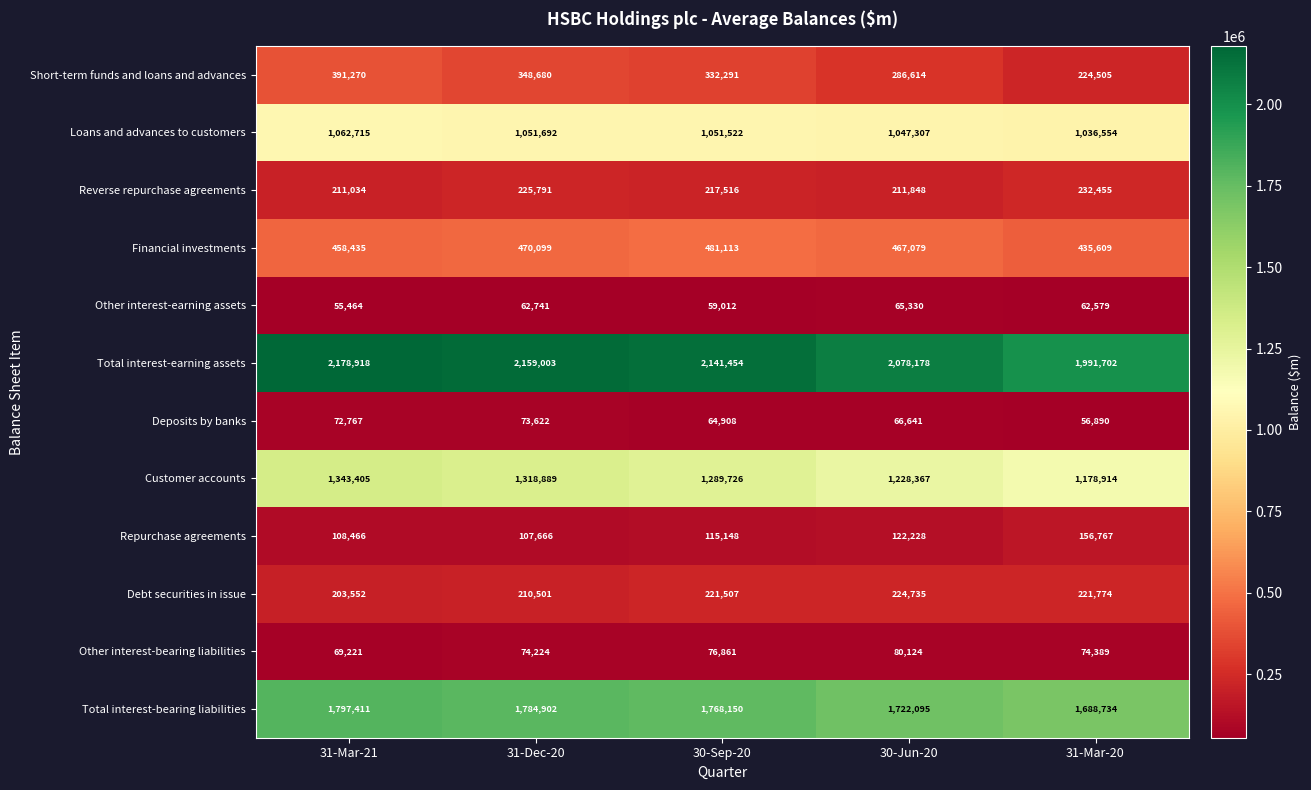

Which series has the largest total across all categories?

Total interest-earning assets